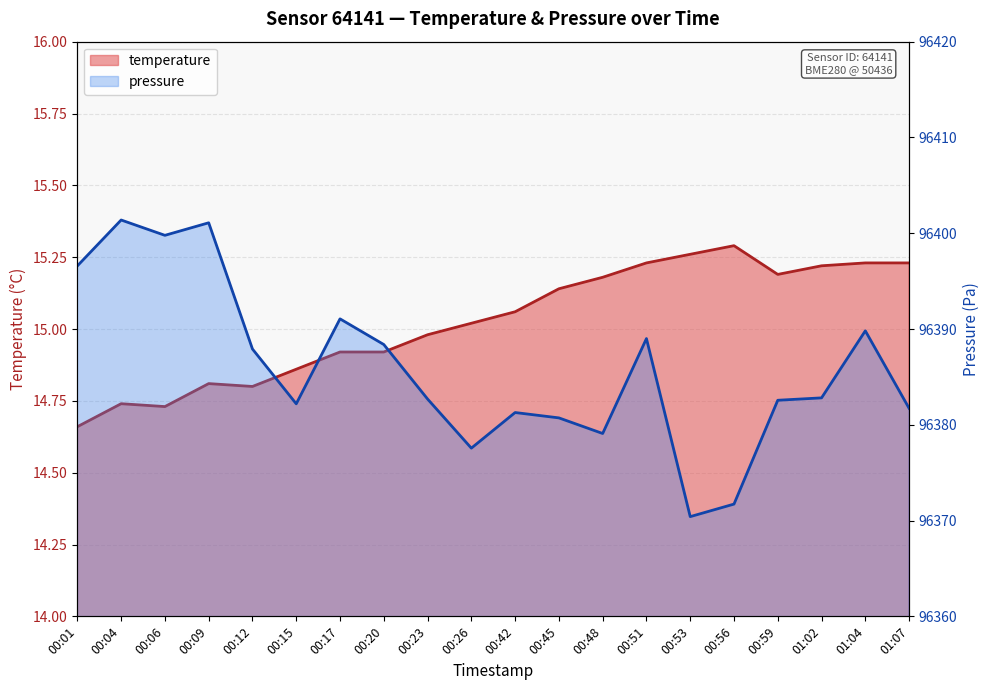

What is the difference between the pressure_norm values at 00:26 and 00:12?

10.4